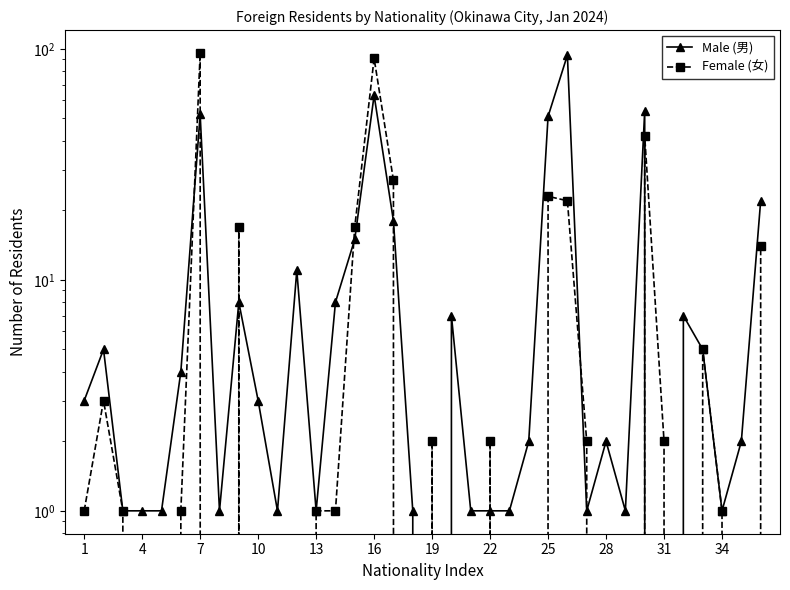

Which series has the widest spread of values?

Female (女)